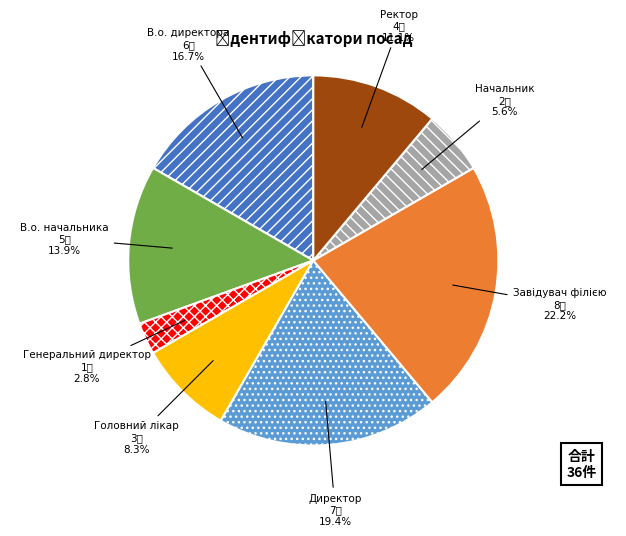

To the nearest percent, what is the difference between the largest and smallest slice percentages?

19%